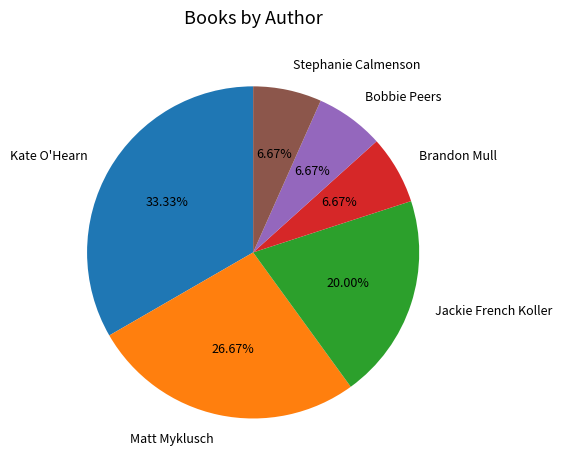

Which slice is the largest?

Kate O'Hearn